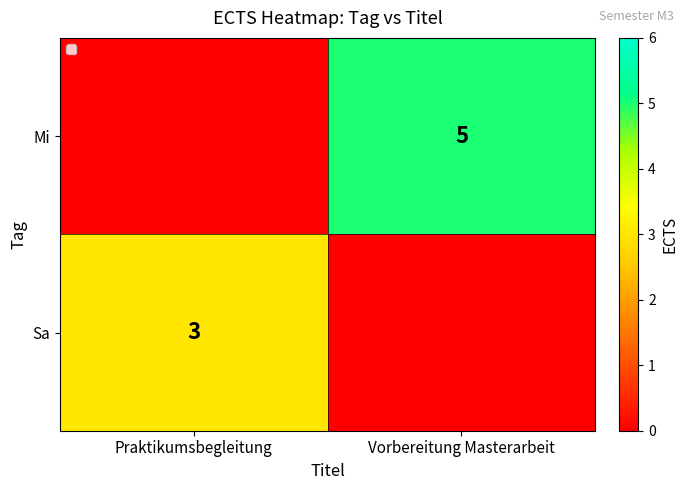

True or false: Sa has a value of 3 at Praktikumsbegleitung.

True